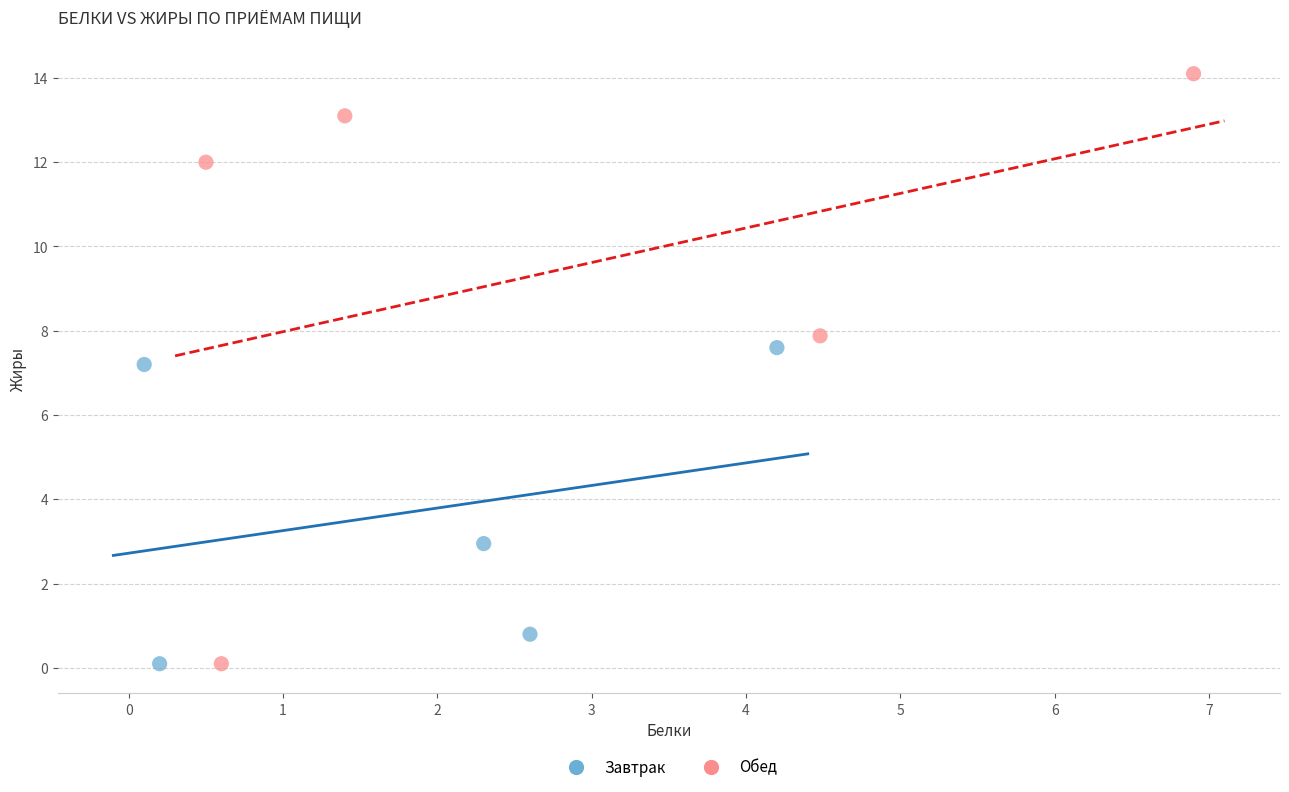

What are all the series names shown in the legend?

Завтрак, Обед